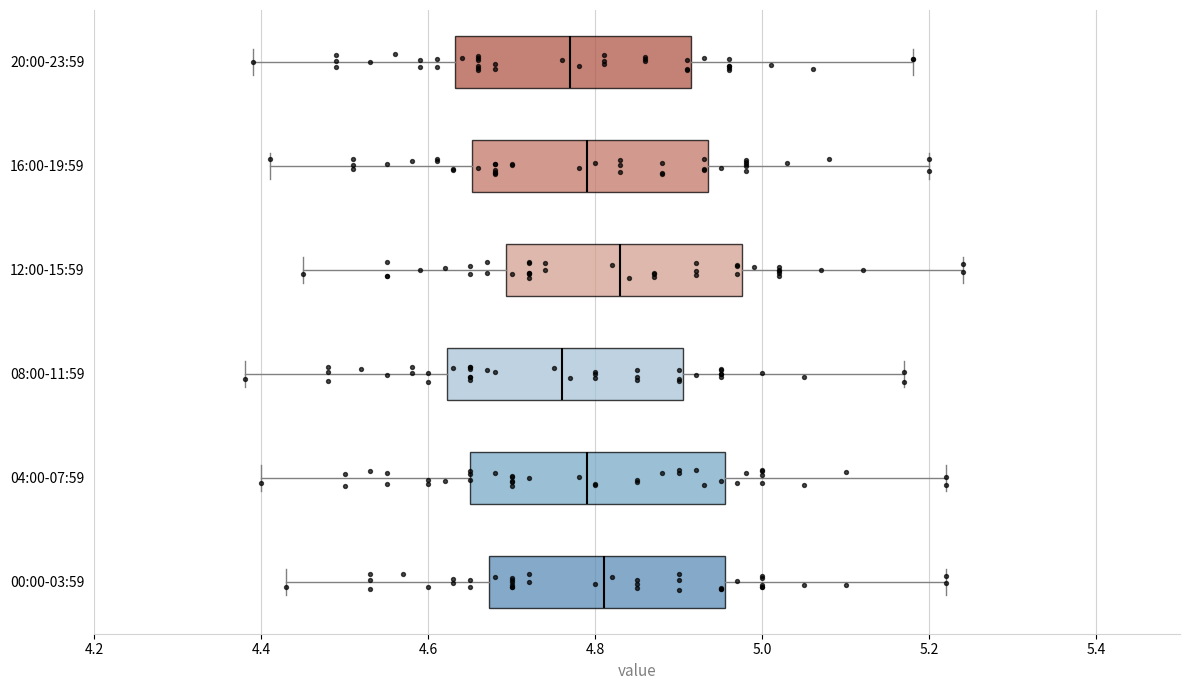

Where is the right edge of the box for 08:00-11:59 on the x-axis? The values are not printed on the chart, so give them approximately, as read against the axis.

4.90